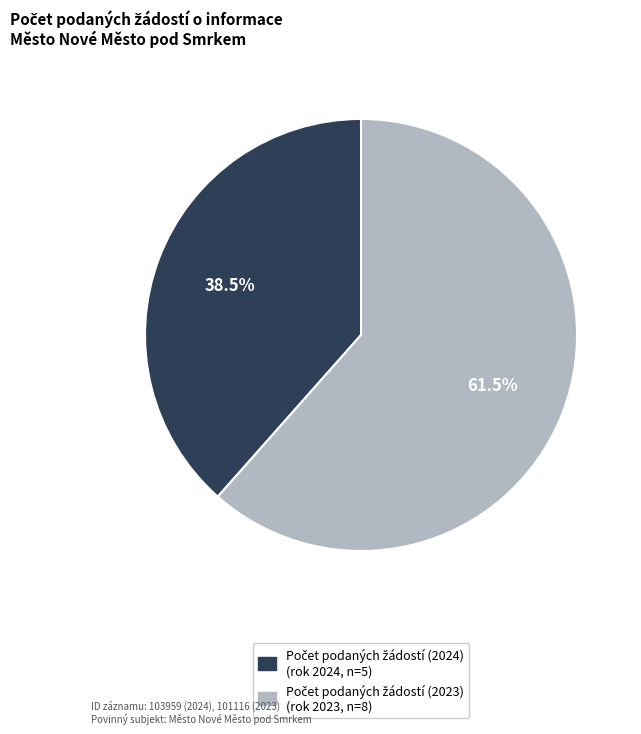

To the nearest percent, what is the difference between the largest and smallest slice percentages?

23%